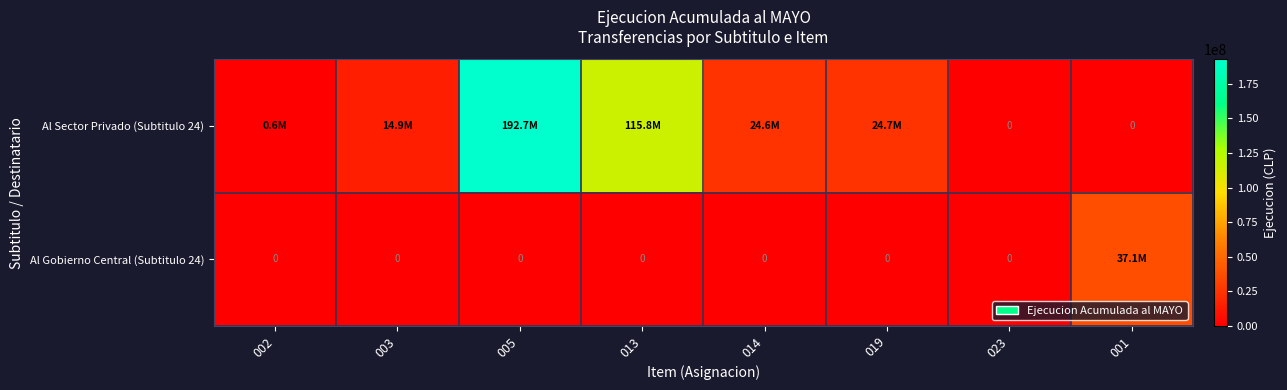

At which category is the sum across all series the highest?

005